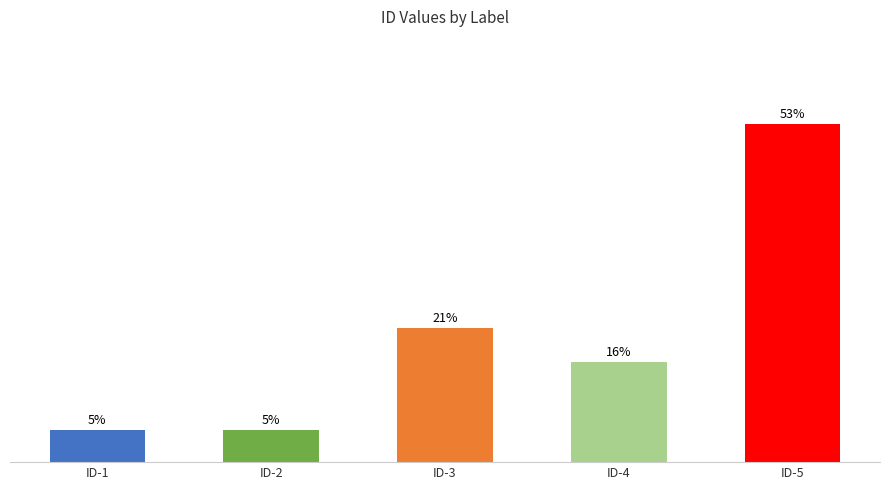

At which label does the data first exceed 15?

ID-3